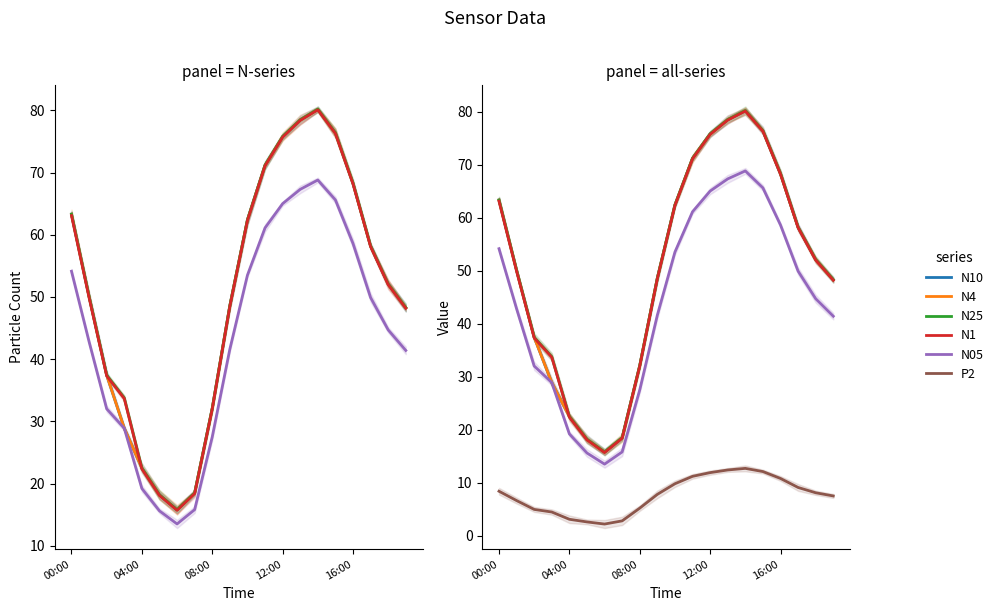

Between 04:00 and 18, which is larger?

18